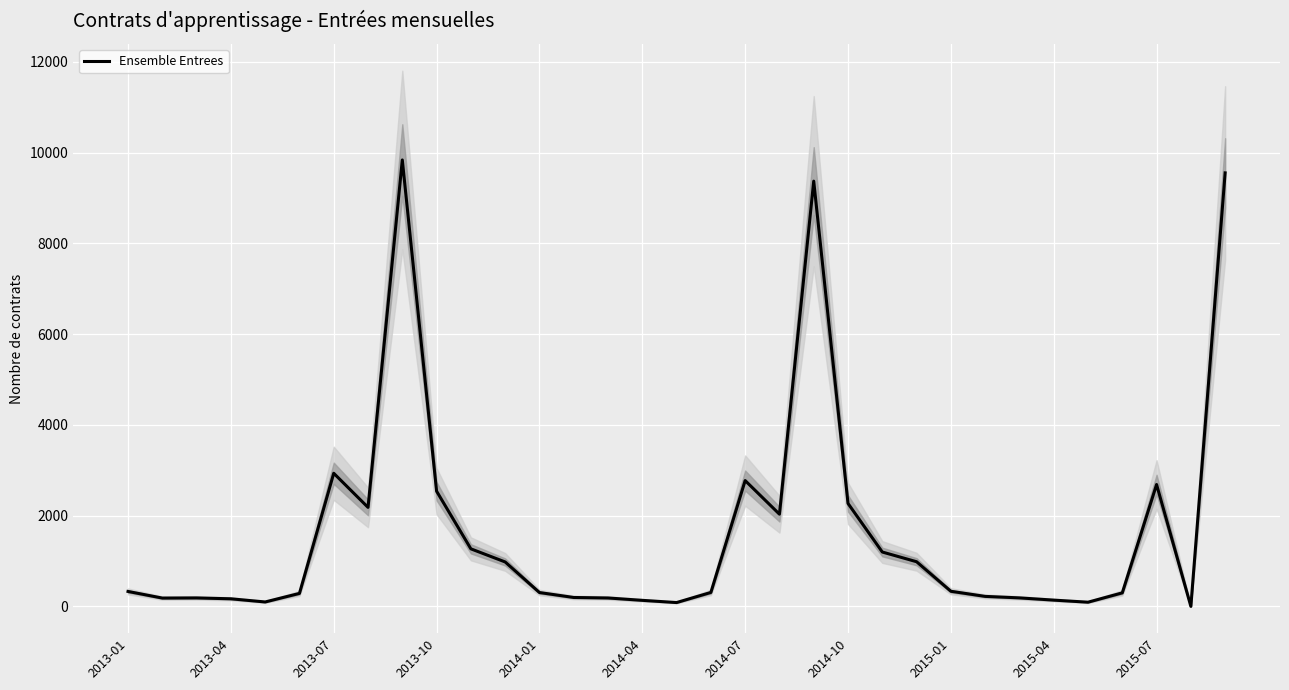

What position from the right is 2015-07?

3